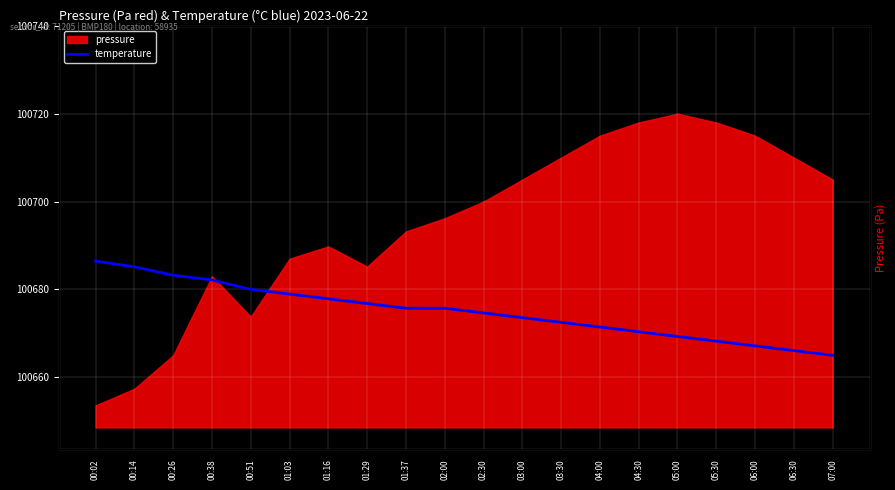

At which label does the data first exceed 18?

00:02